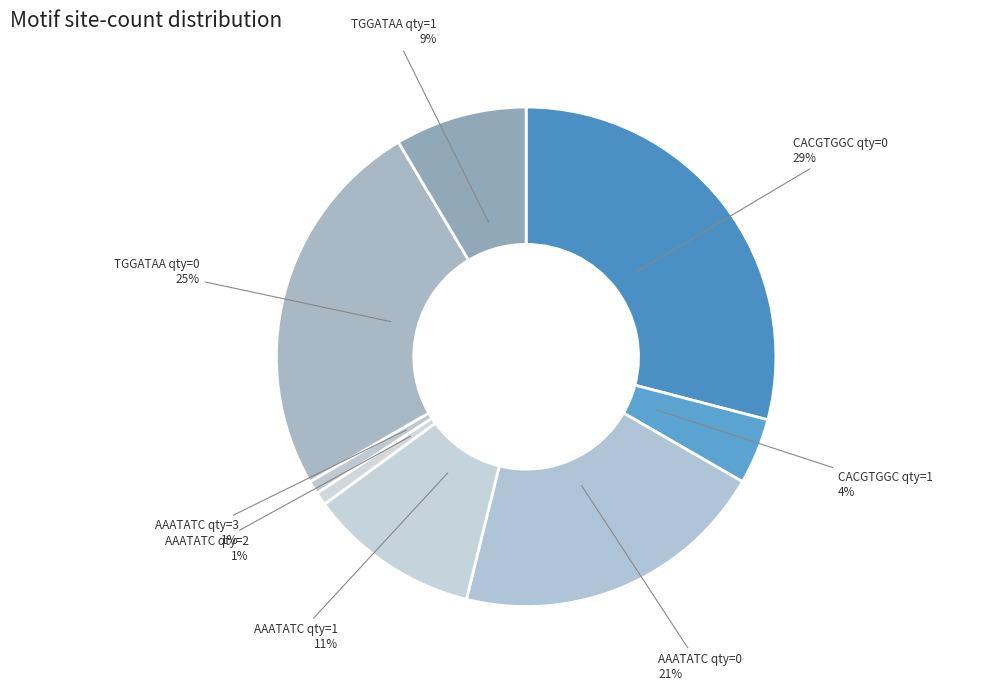

To the nearest percent, what percentage of the pie is TGGATAA qty=1?

9%